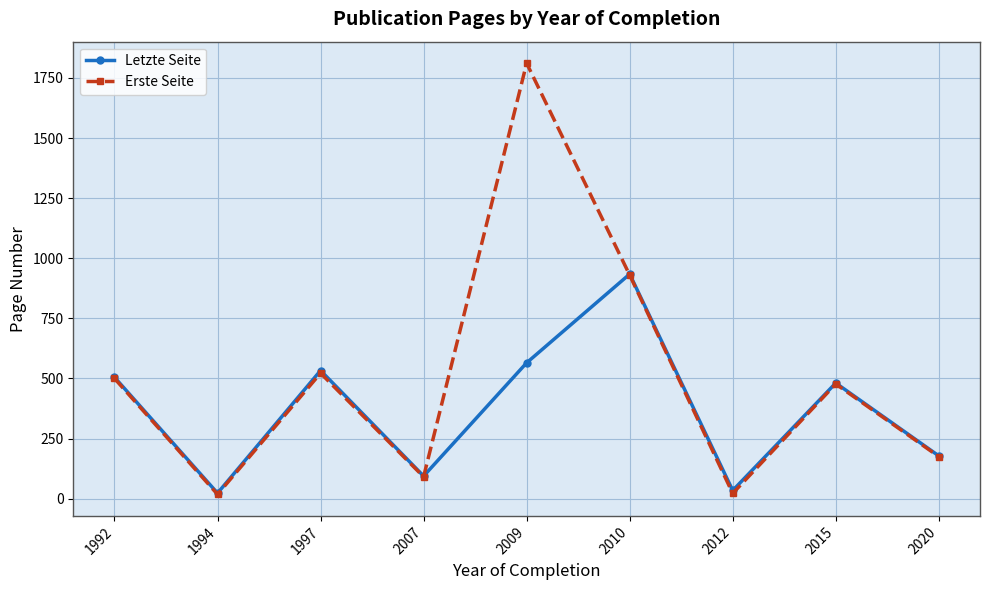

The Erste Seite series shows 843 at 1992. True or false?

False